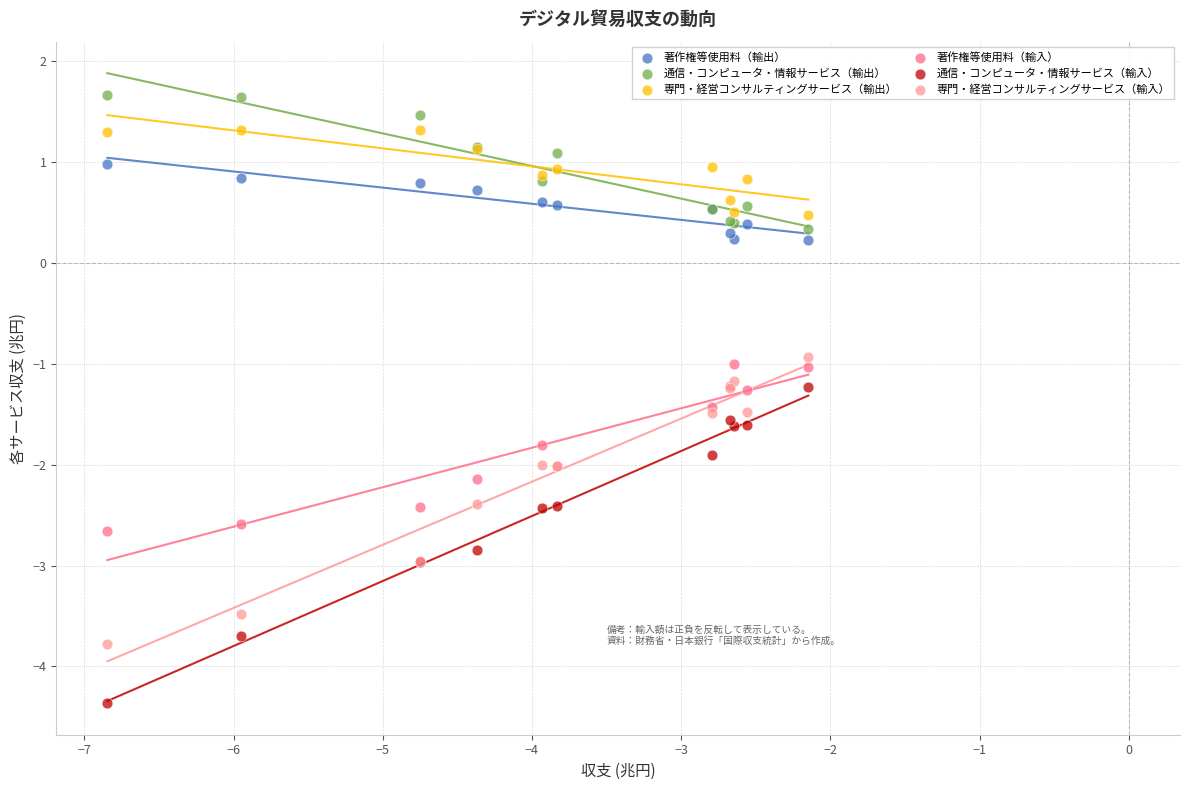

What are all the series names shown in the legend?

著作権等使用料（輸出）, 通信・コンピュータ・情報サービス（輸出）, 専門・経営コンサルティングサービス（輸出）, 著作権等使用料（輸入）, 通信・コンピュータ・情報サービス（輸入）, 専門・経営コンサルティングサービス（輸入）